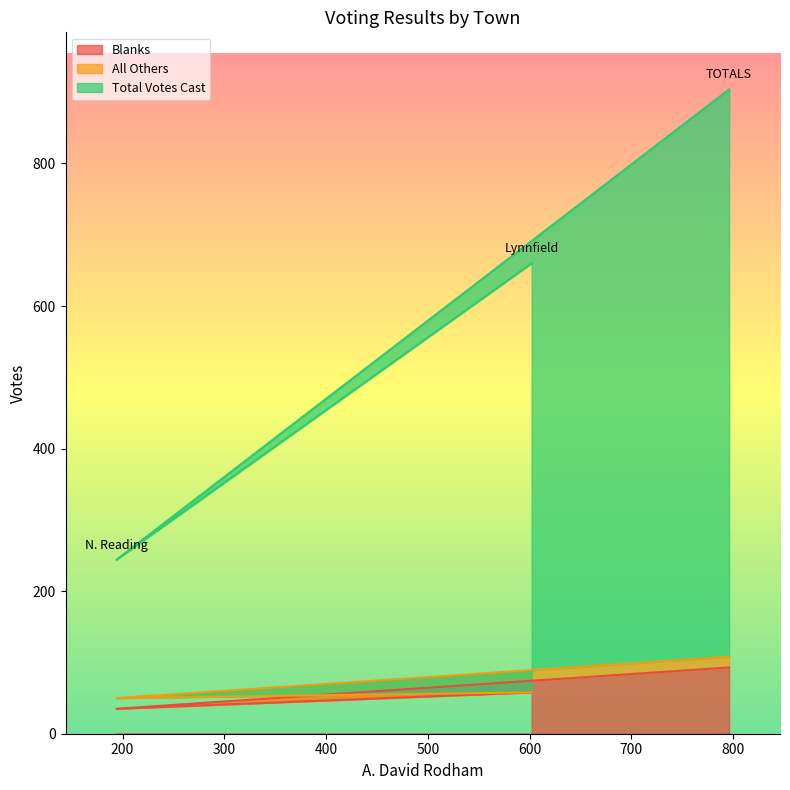

Where does the Blanks series first go above 58?

TOTALS